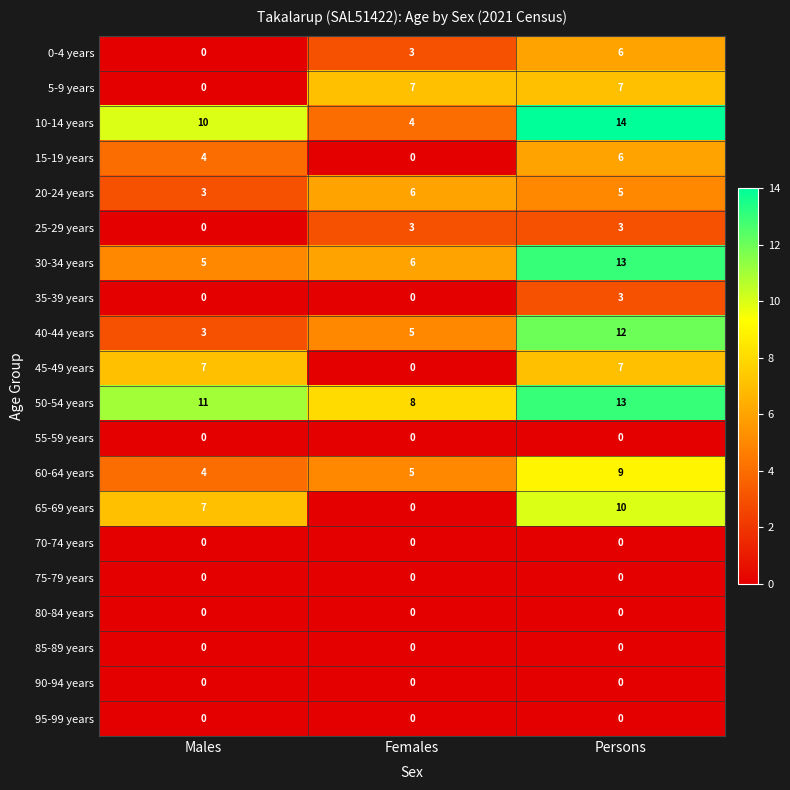

At which label is 30-34 years closest to 9?

Females